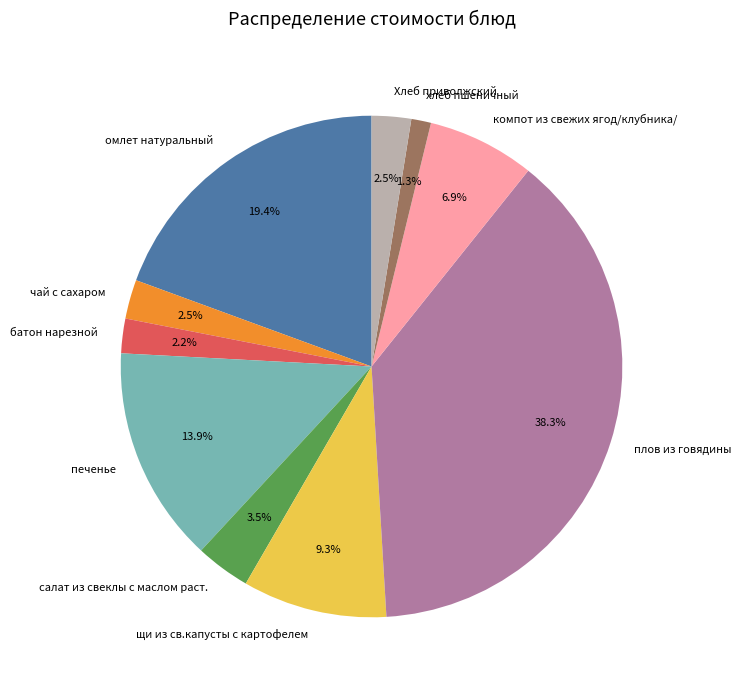

Count the number of slices in the pie.

10